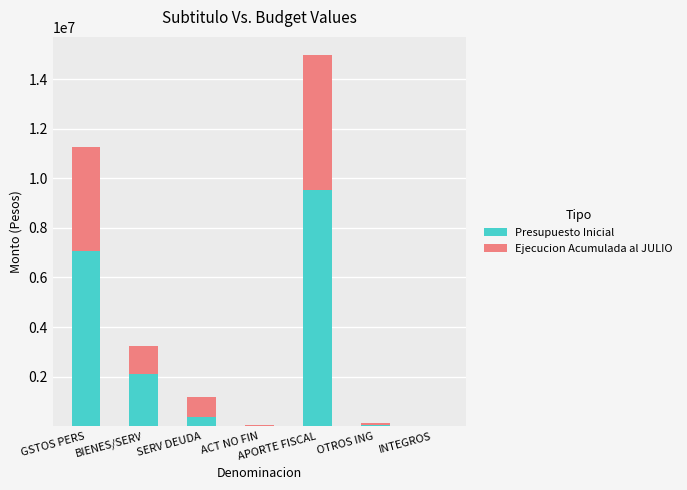

At which category is the sum across all series the highest?

APORTE FISCAL